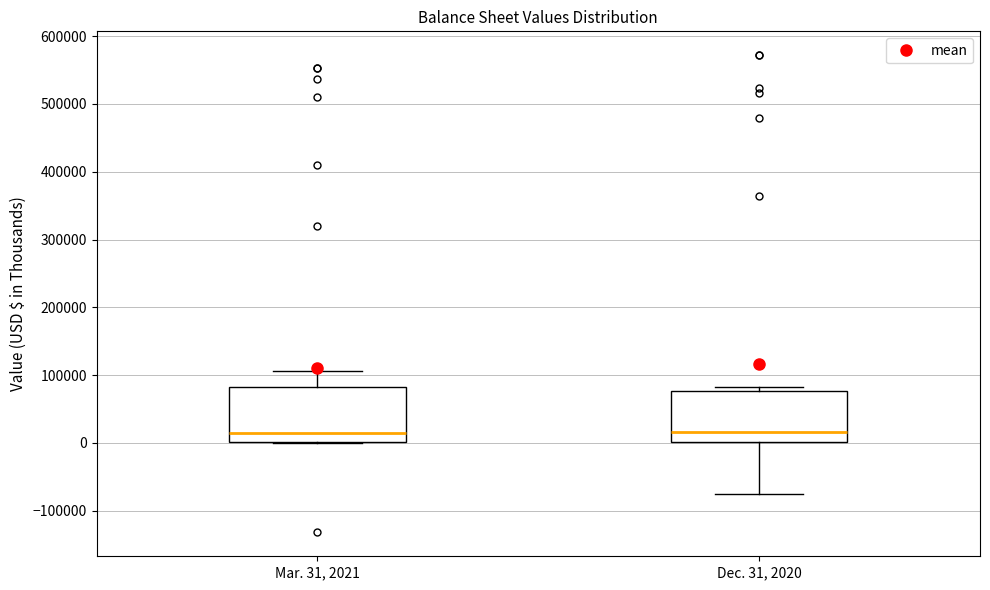

Where is the lower edge of the box for Dec. 31, 2020 on the y-axis? The values are not printed on the chart, so give them approximately, as read against the axis.

0